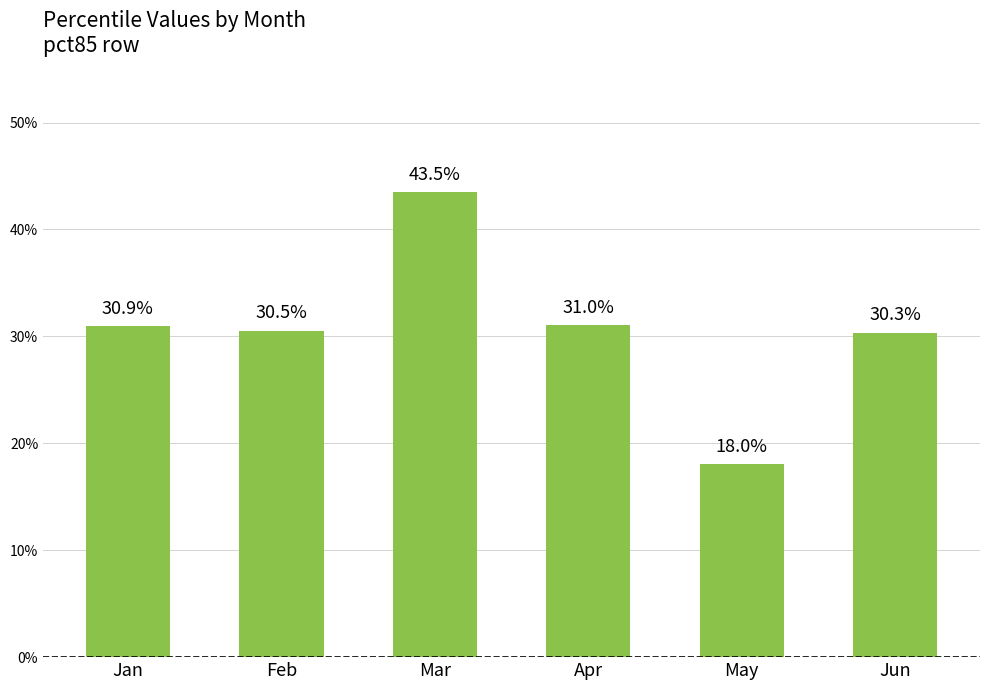

Rank the categories by value from lowest to highest.

May, Jun, Feb, Jan, Apr, Mar